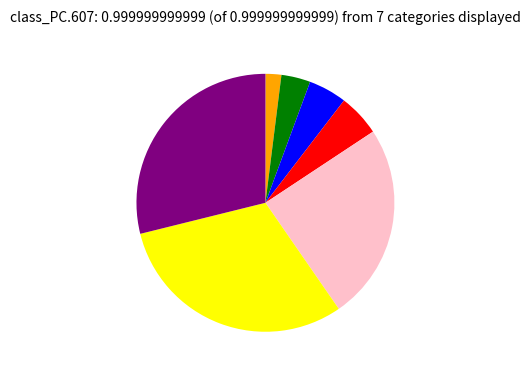

Is there a majority slice in this chart?

No